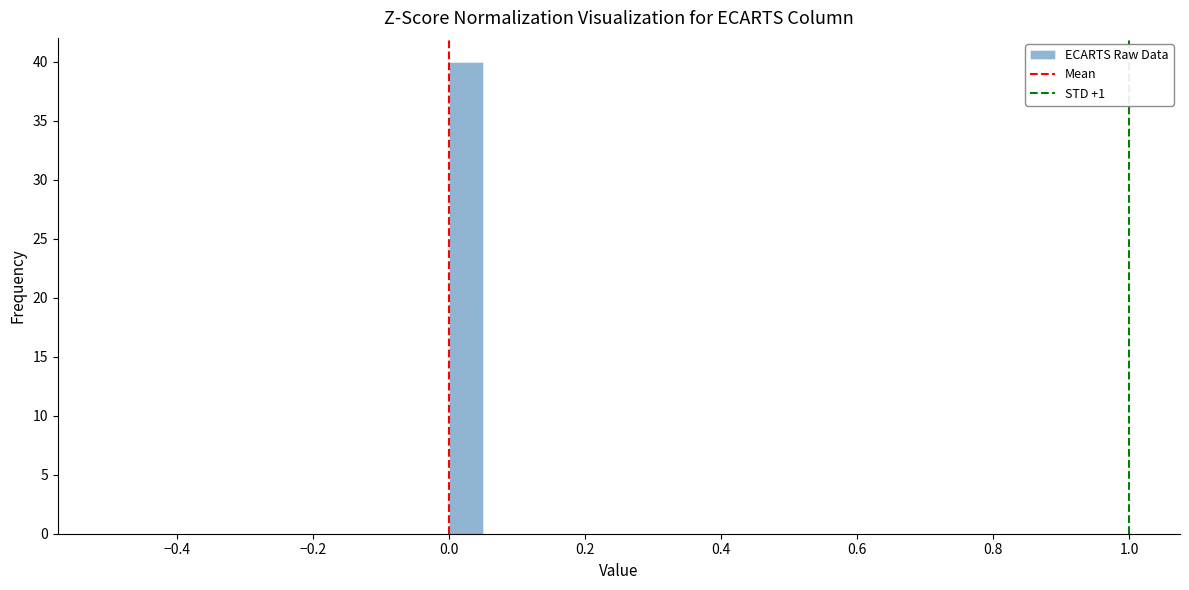

Around what value on the x-axis is the tallest bar? Give the approximate position of its centre, as read against the axis.

0.02